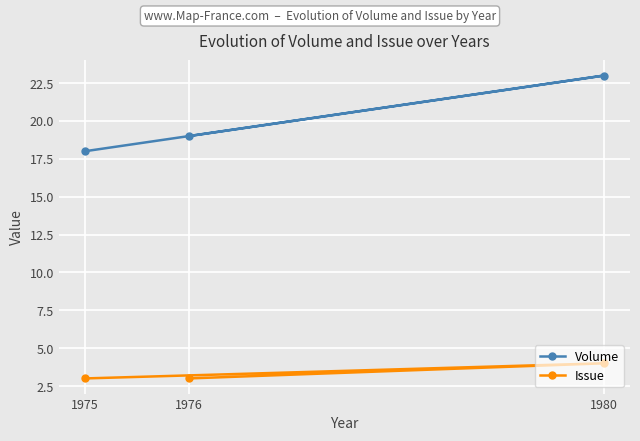

Rank the series at 1975 from highest to lowest value.

Volume, Issue